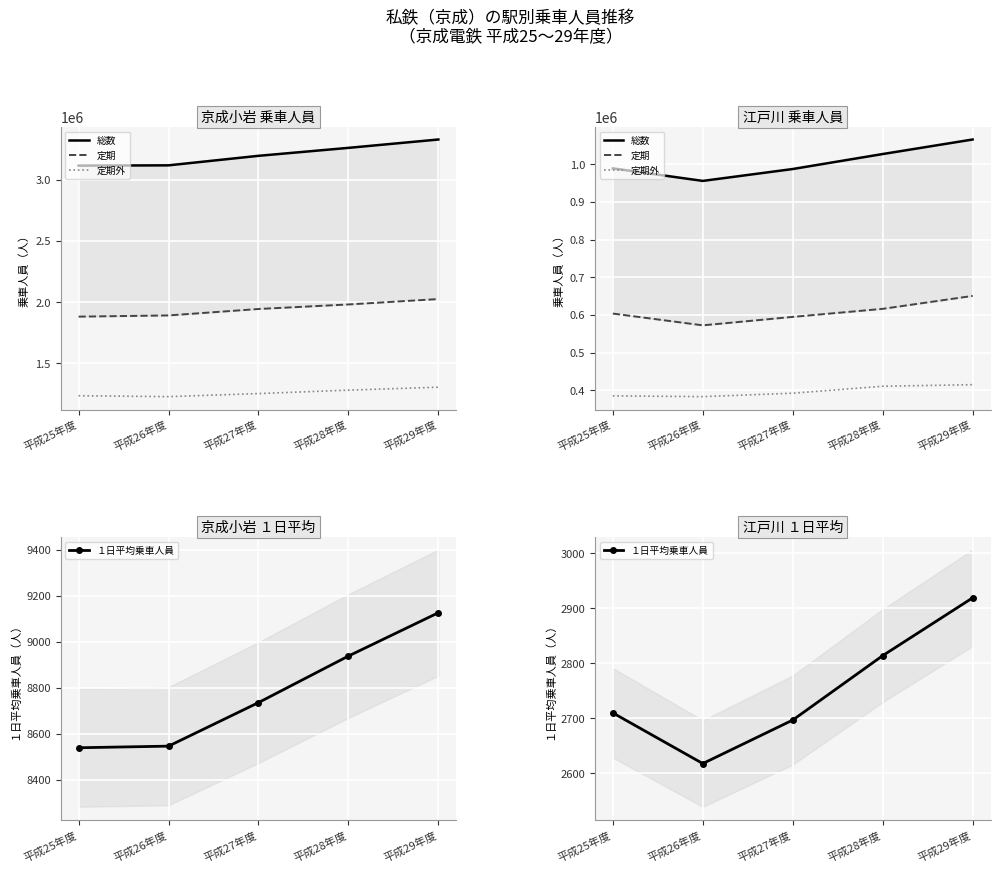

Which series has the largest range (max minus min)?

総数